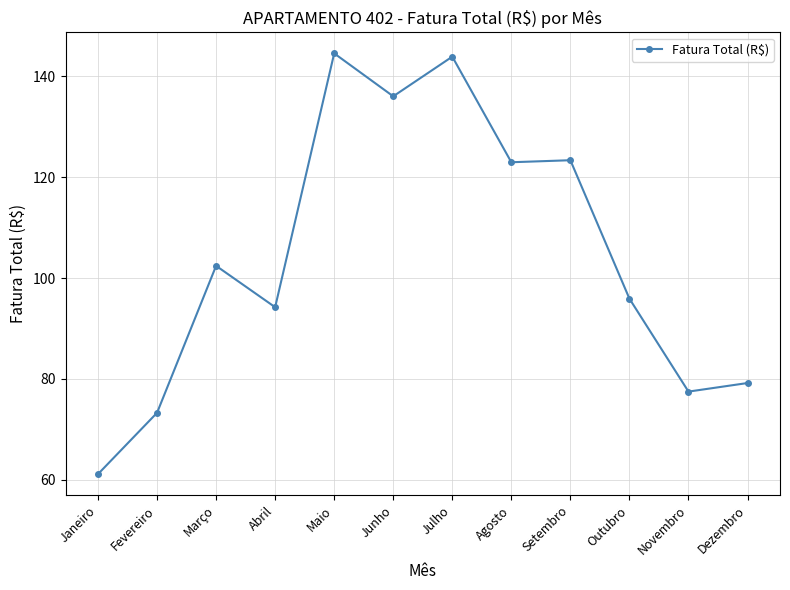

What is the maximum value shown in the chart?

144.5